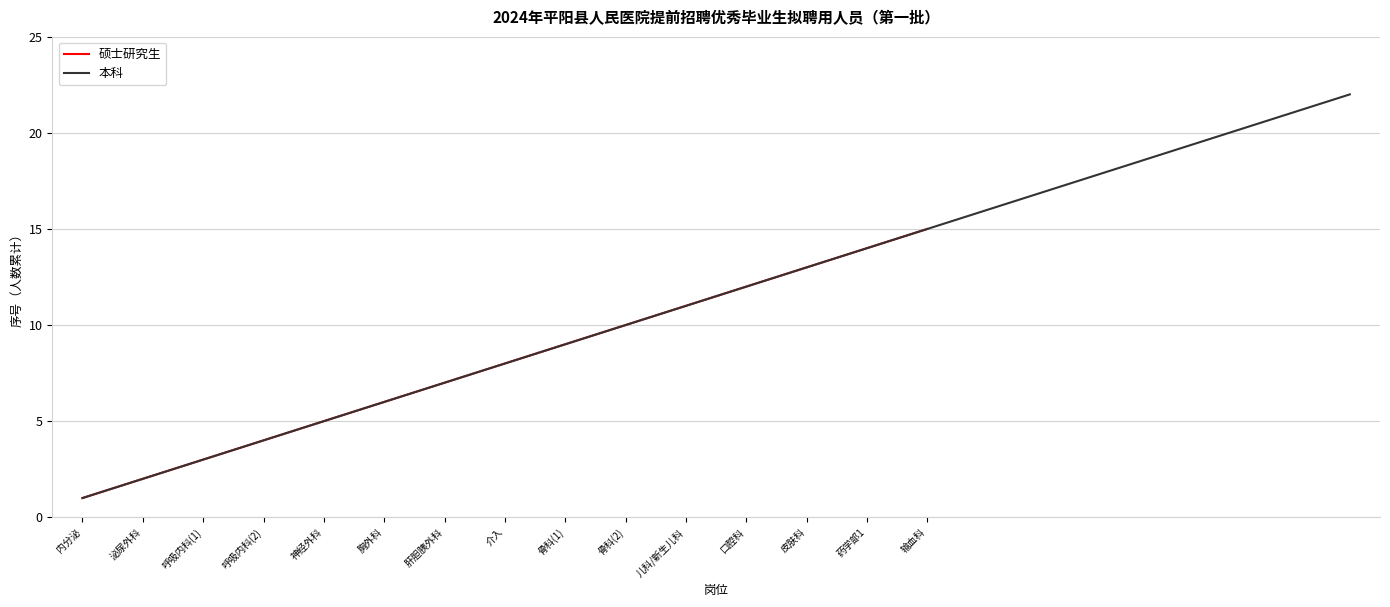

The 本科 series shows 9 at 骨科(1). True or false?

True